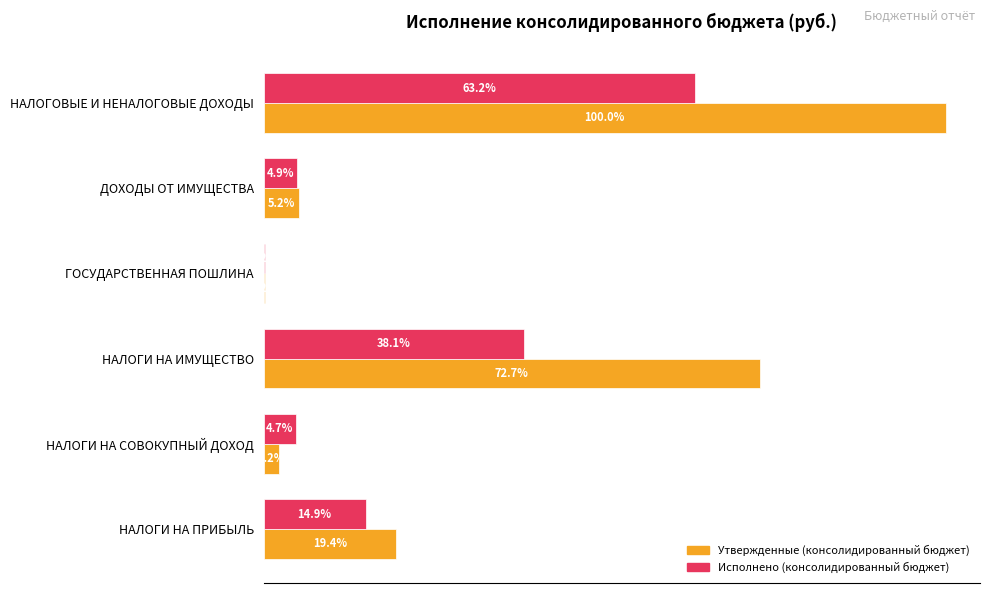

What are all the series names shown in the legend?

Утвержденные (консолидированный бюджет), Исполнено (консолидированный бюджет)